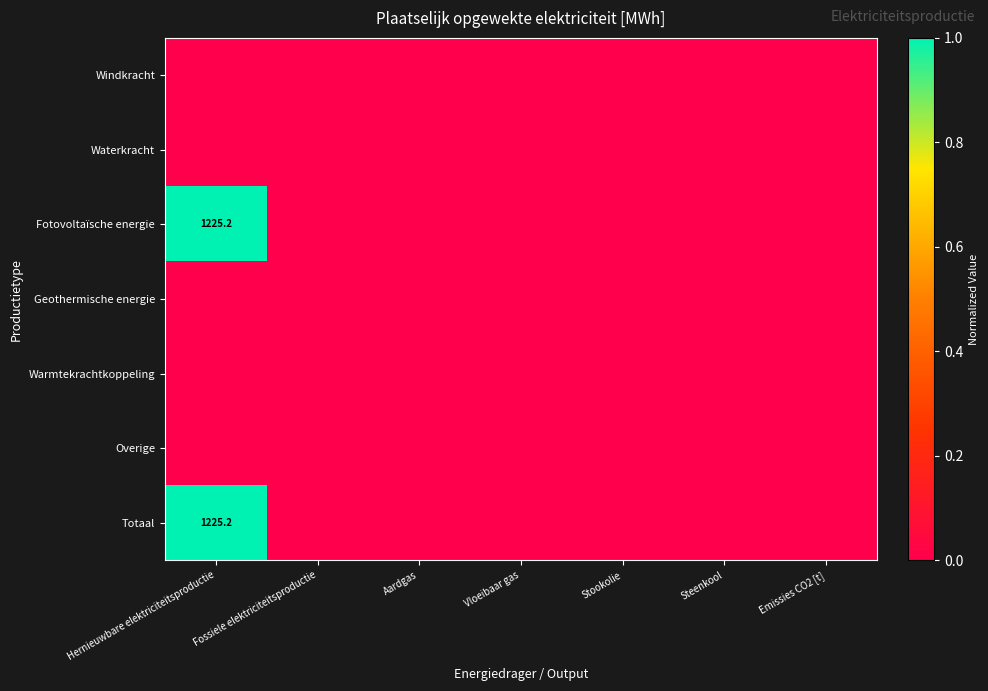

At how many categories does at least one series exceed 0?

1